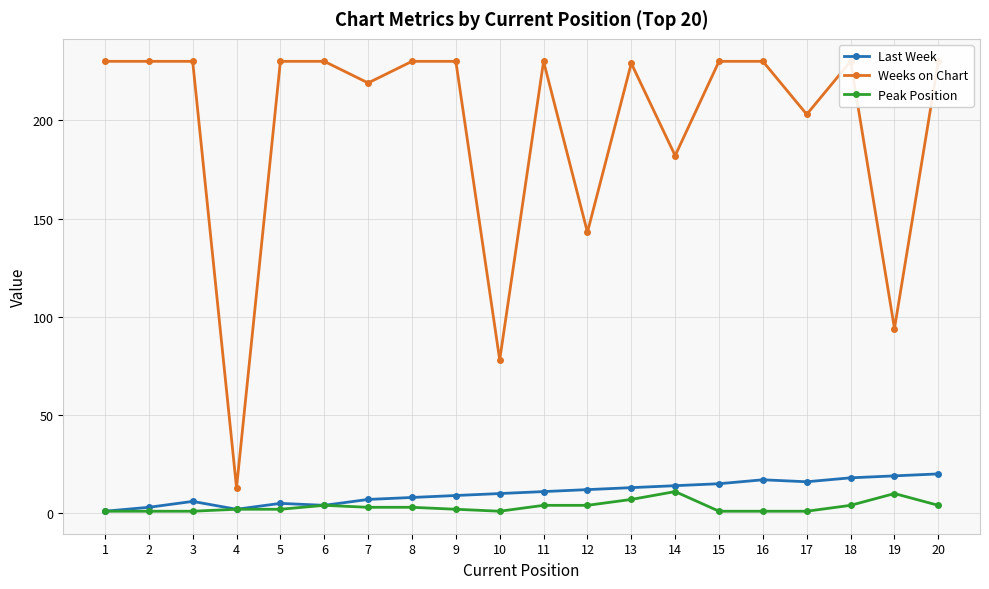

True or false: Last Week and Weeks on Chart intersect in this chart.

False